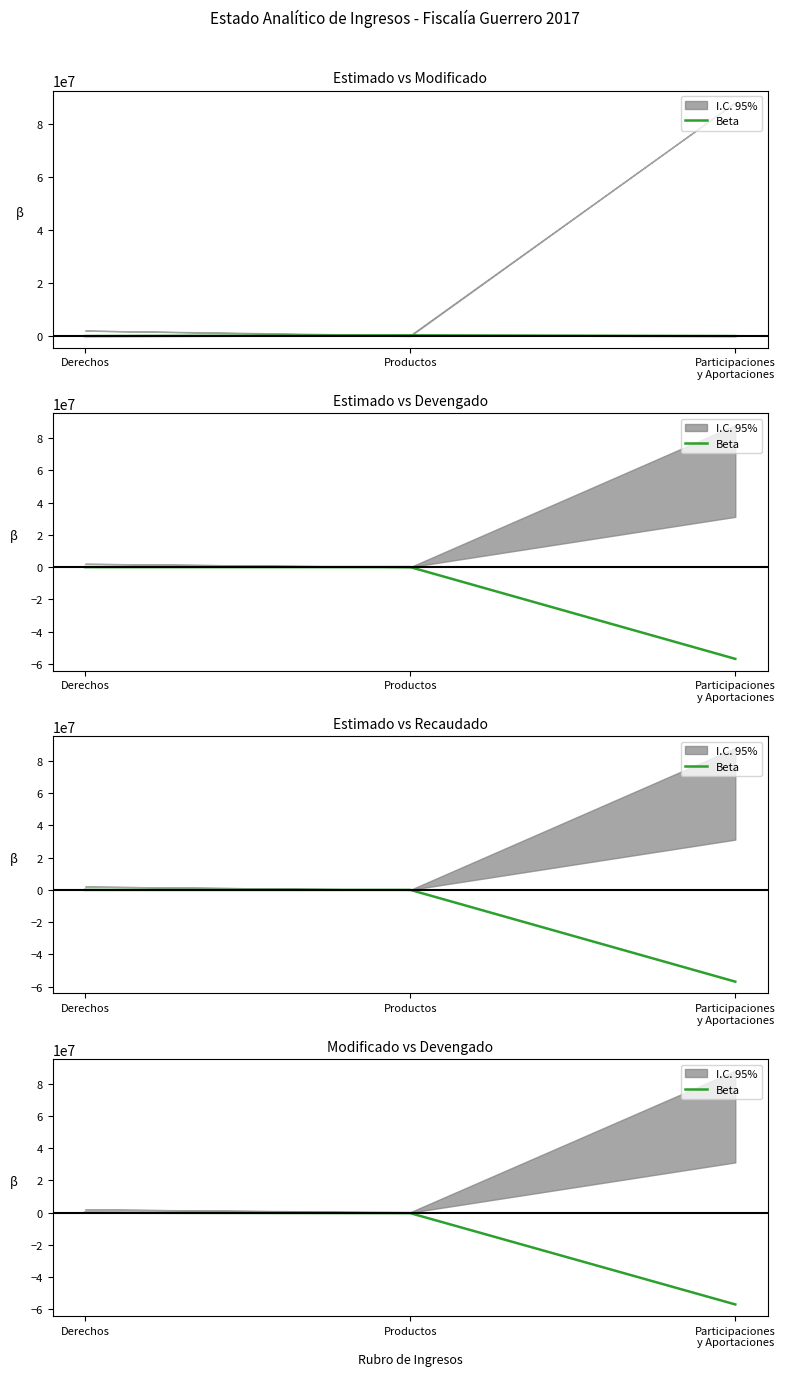

What is the minimum value shown in the chart?

-56910557.0